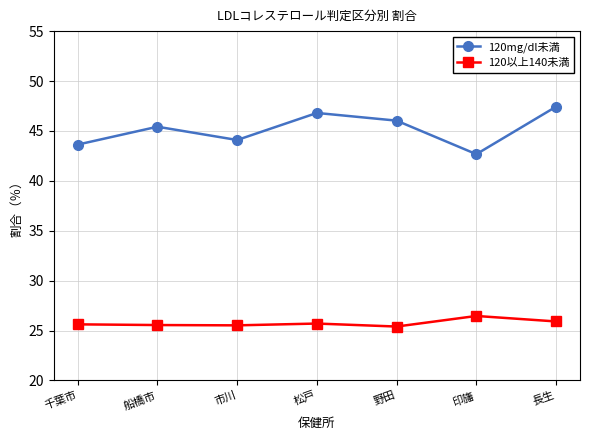

At how many categories does at least one series exceed 39?

7